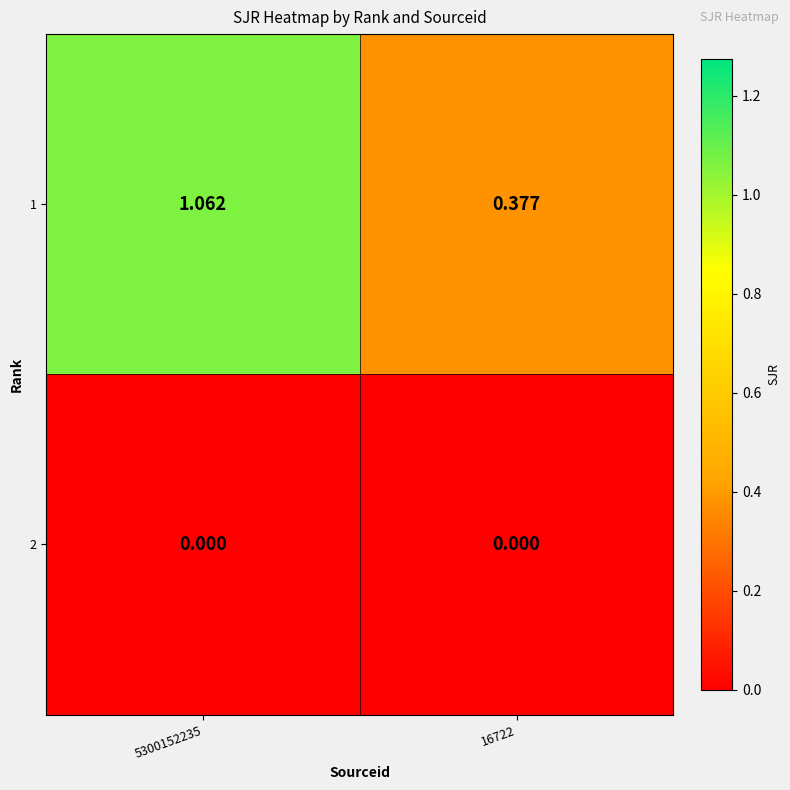

Reading left to right, what are all the values shown in this chart?

1: 5300152235=1.1	16722=0.4
2: 5300152235=0.0	16722=0.0